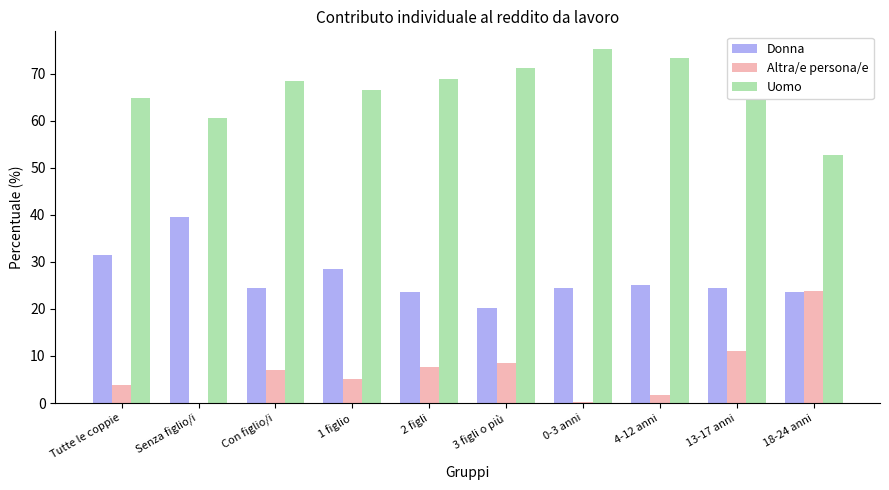

What is the highest value of the Uomo series?

75.2